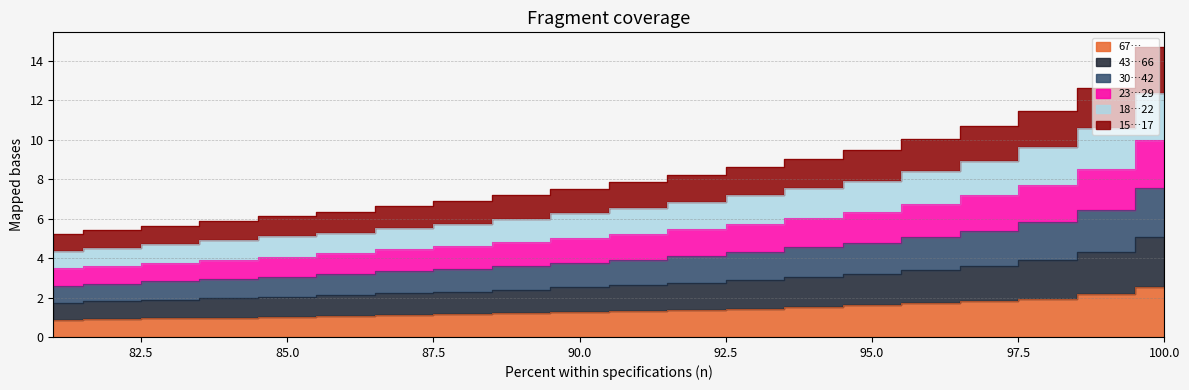

What is the difference between the 67… values at 81 and 92?

0.5